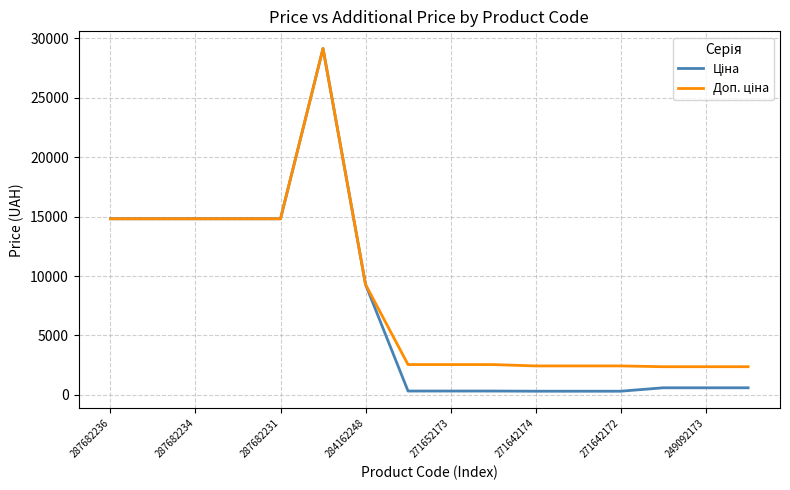

How many lines are shown in the chart?

2